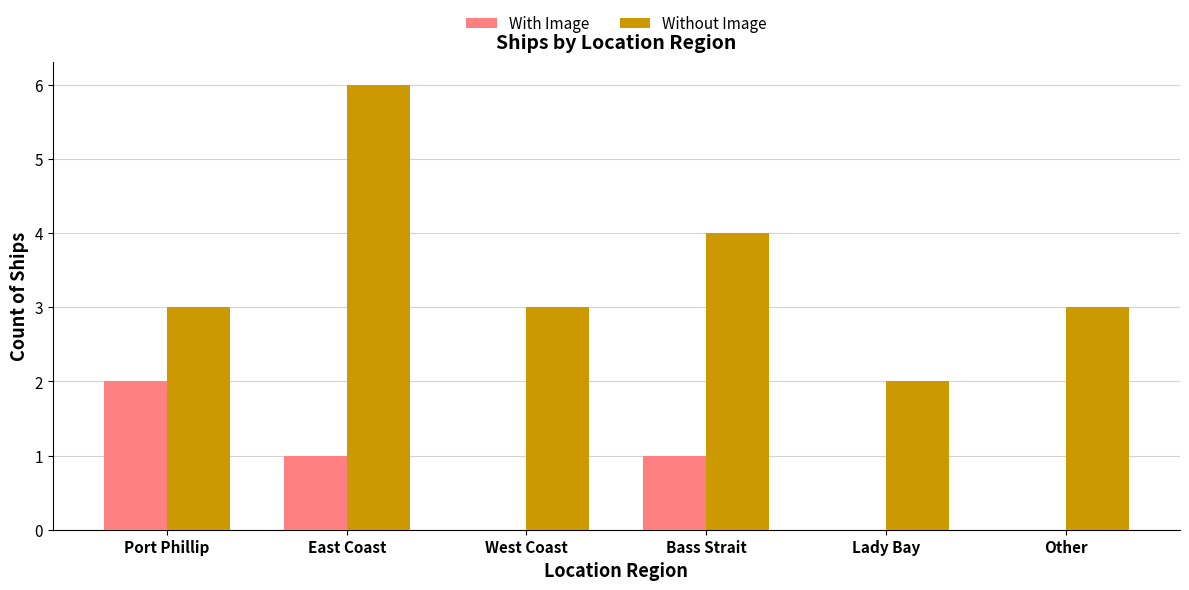

How many Without Image values are between 3 and 4?

4